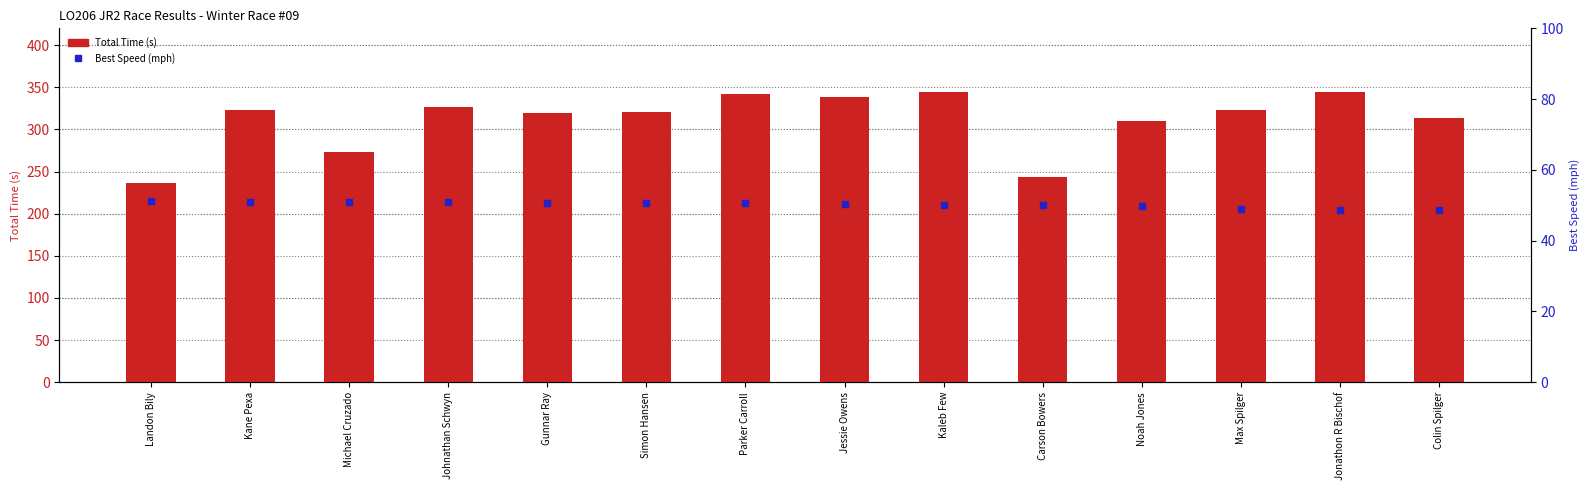

Which series has the largest Y range (max minus min)?

Total Time